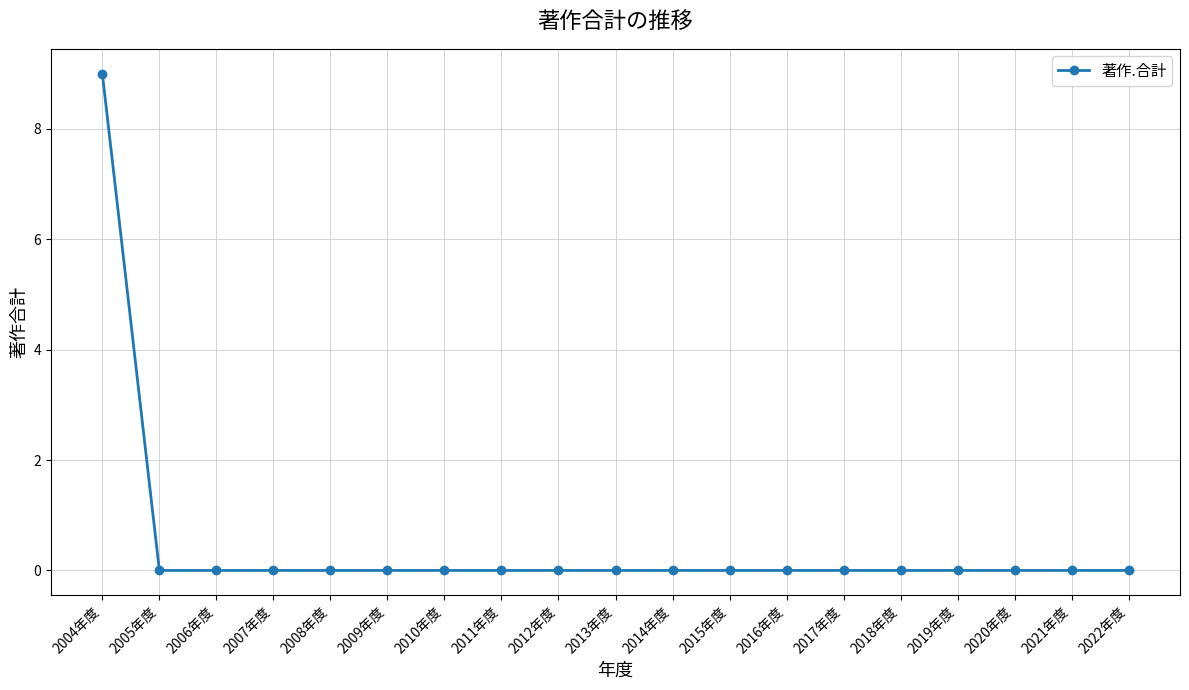

Count the number of categories in the chart.

19